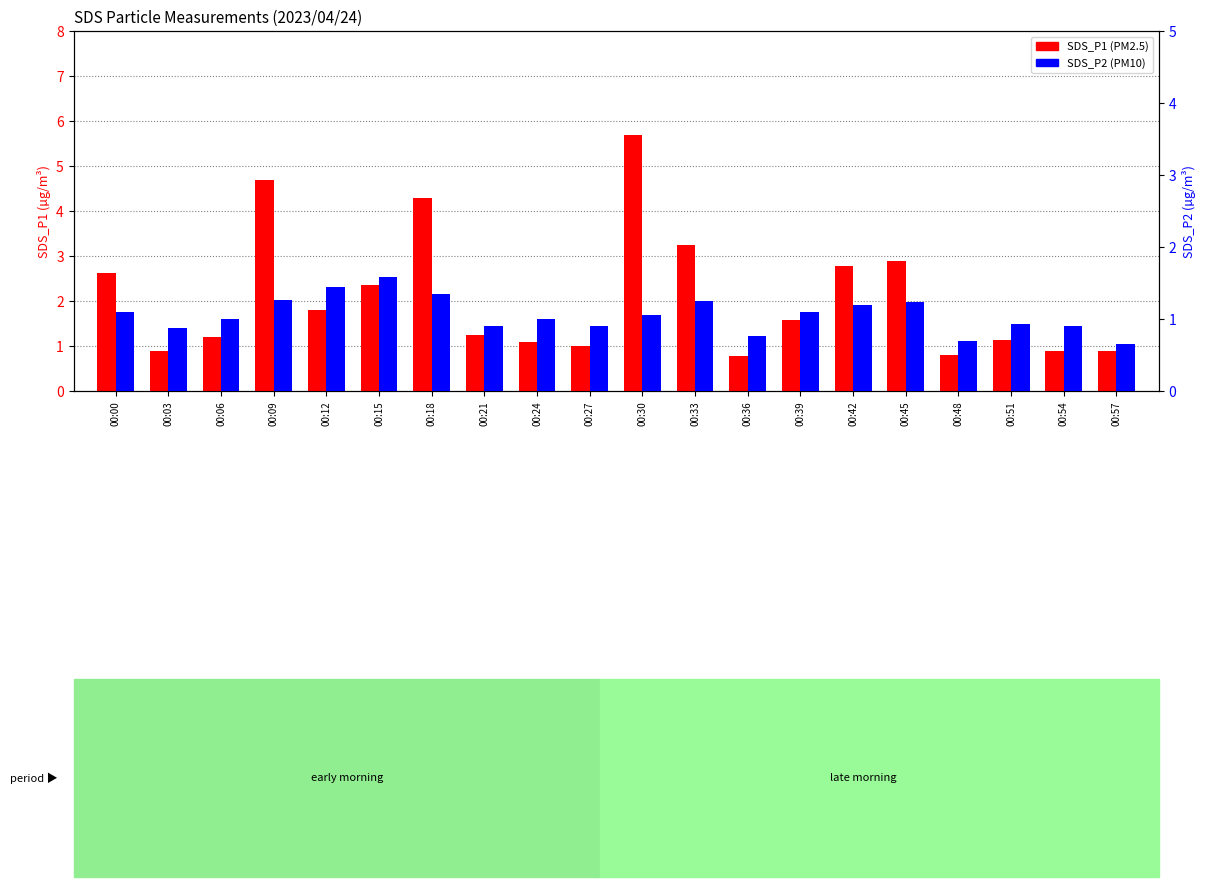

Reading left to right, what are all the values shown in this chart?

SDS_P1: 2.6	0.9	1.2	4.7	1.8	2.4	4.3	1.2	1.1	1.0	5.7	3.2	0.8	1.6	2.8	2.9	0.8	1.1	0.9	0.9
SDS_P2: 1.1	0.9	1.0	1.3	1.4	1.6	1.4	0.9	1.0	0.9	1.1	1.2	0.8	1.1	1.2	1.2	0.7	0.9	0.9	0.7